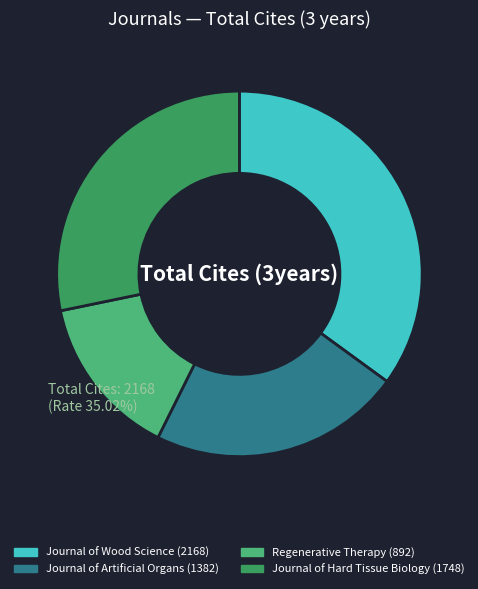

Which slice is the largest?

Journal of Wood Science